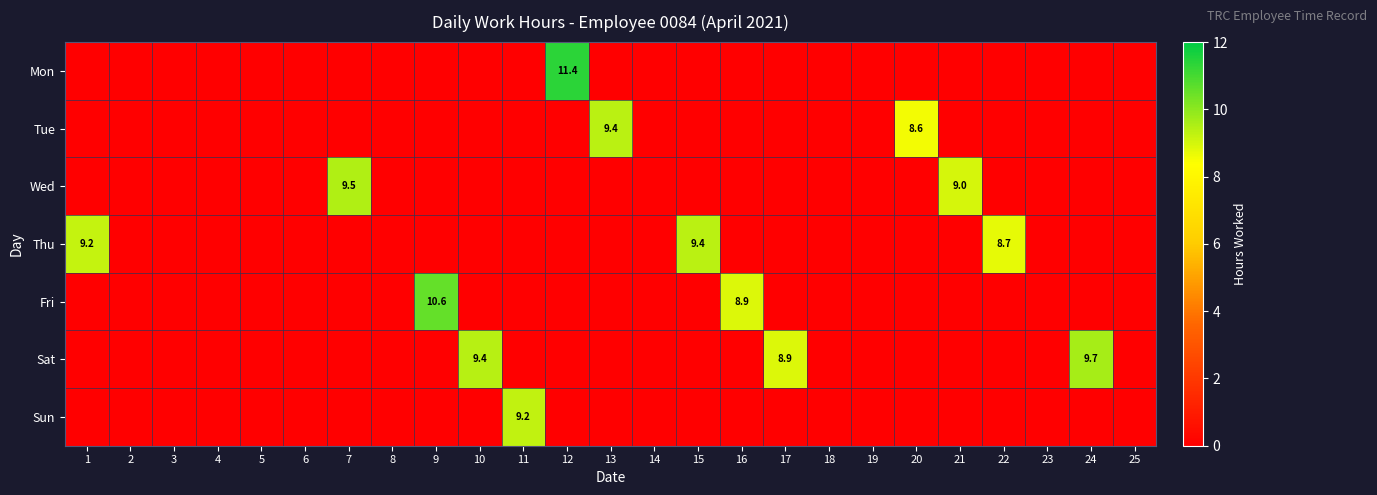

How many data points does each series have?

25